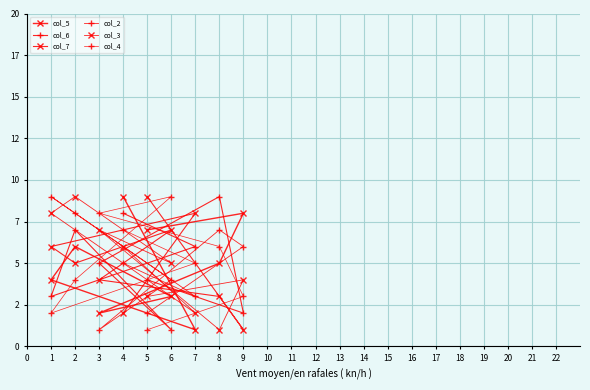

What are all the series names shown in the legend?

col_5, col_6, col_7, col_2, col_3, col_4